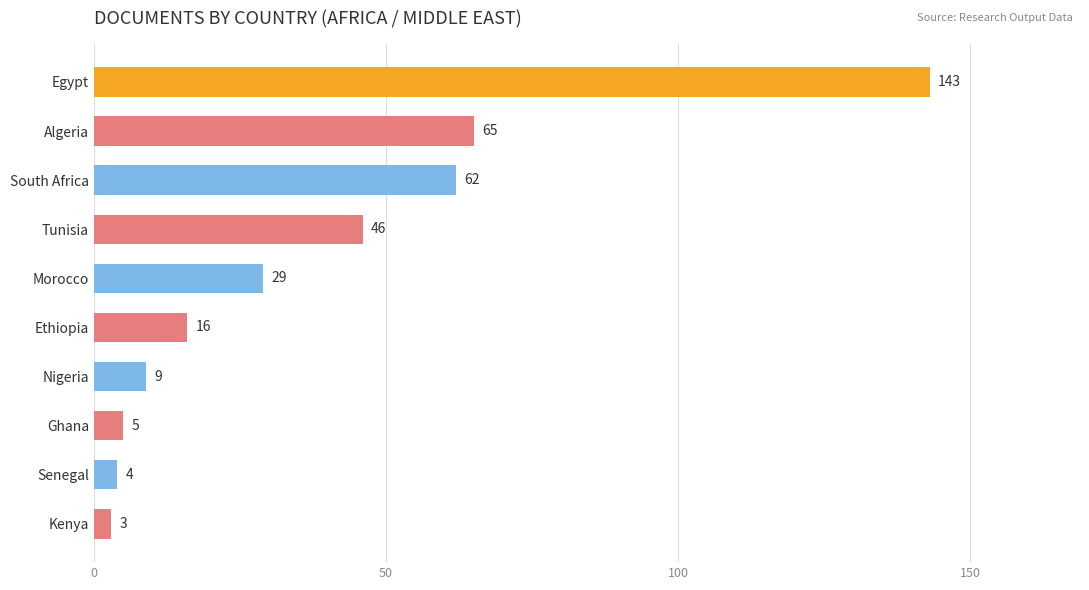

How many bars are there in total?

10